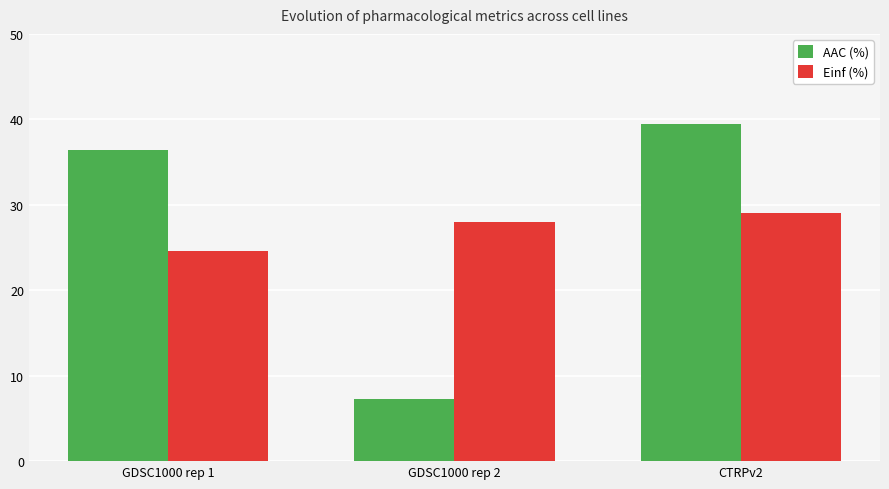

What is the sum of the AAC (%) values at GDSC1000 rep 1 and GDSC1000 rep 2?

43.7